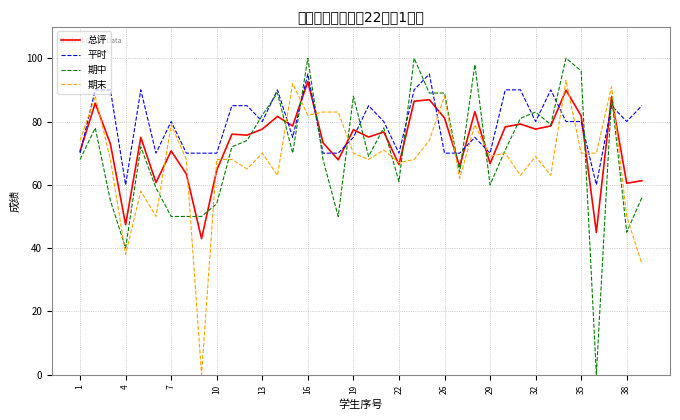

Rank the series by their average value, from lowest to highest.

期末, 期中, 总评, 平时